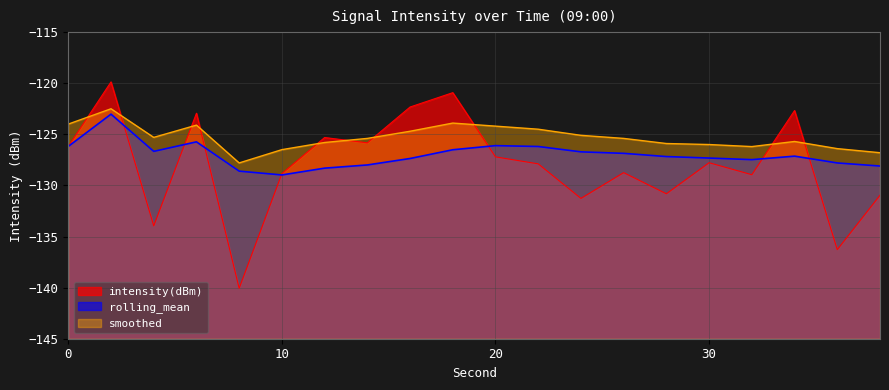

At how many categories does at least one series exceed -126?

14